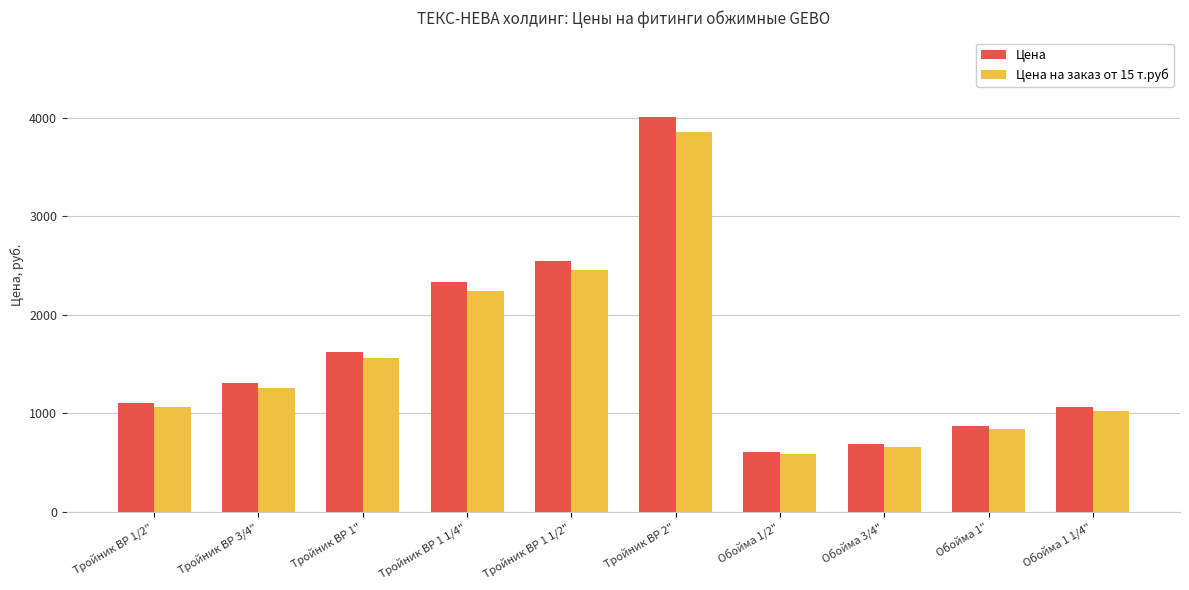

The Цена series shows 1744.0 at Обойма 1 1/4". True or false?

False